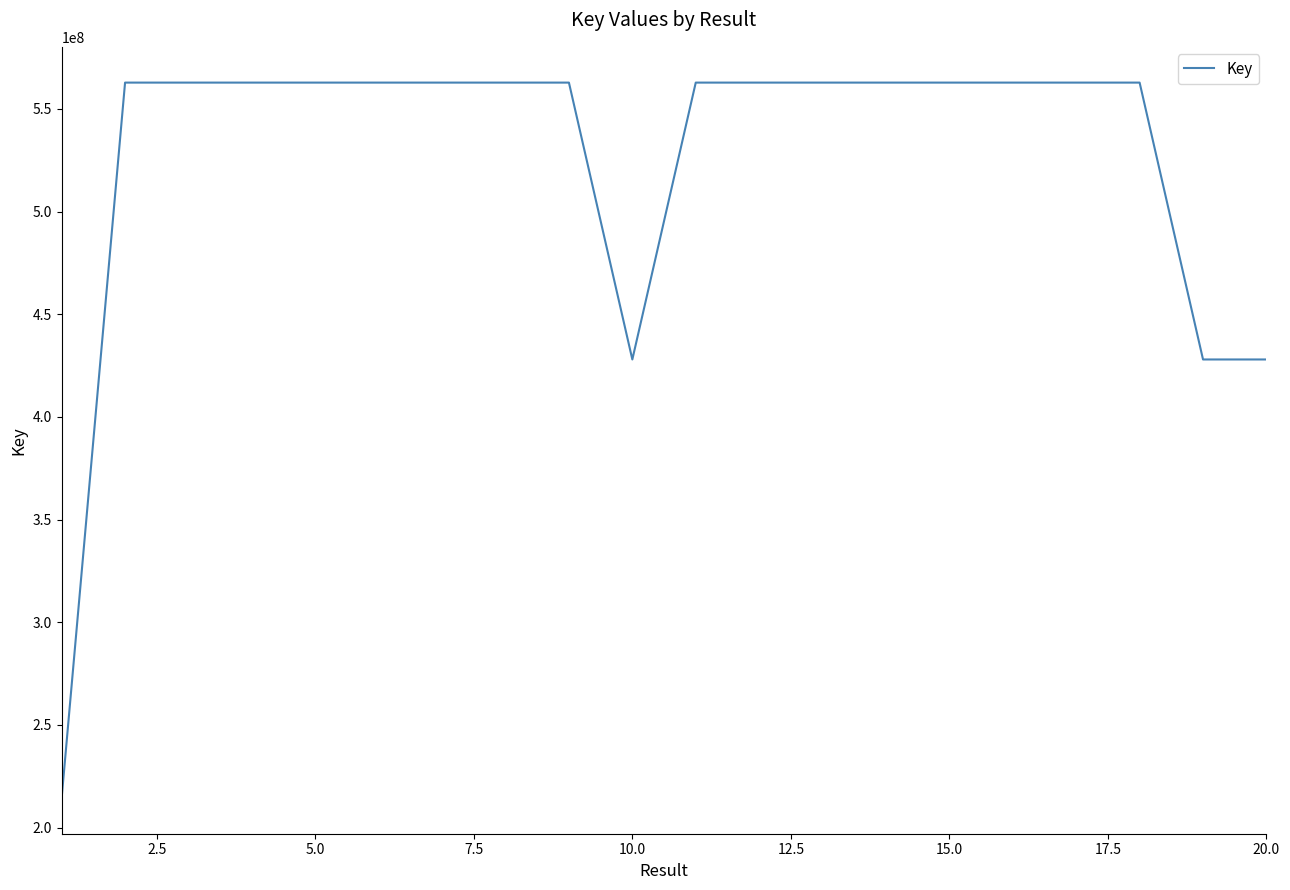

What is the minimum value shown in the chart?

214403340